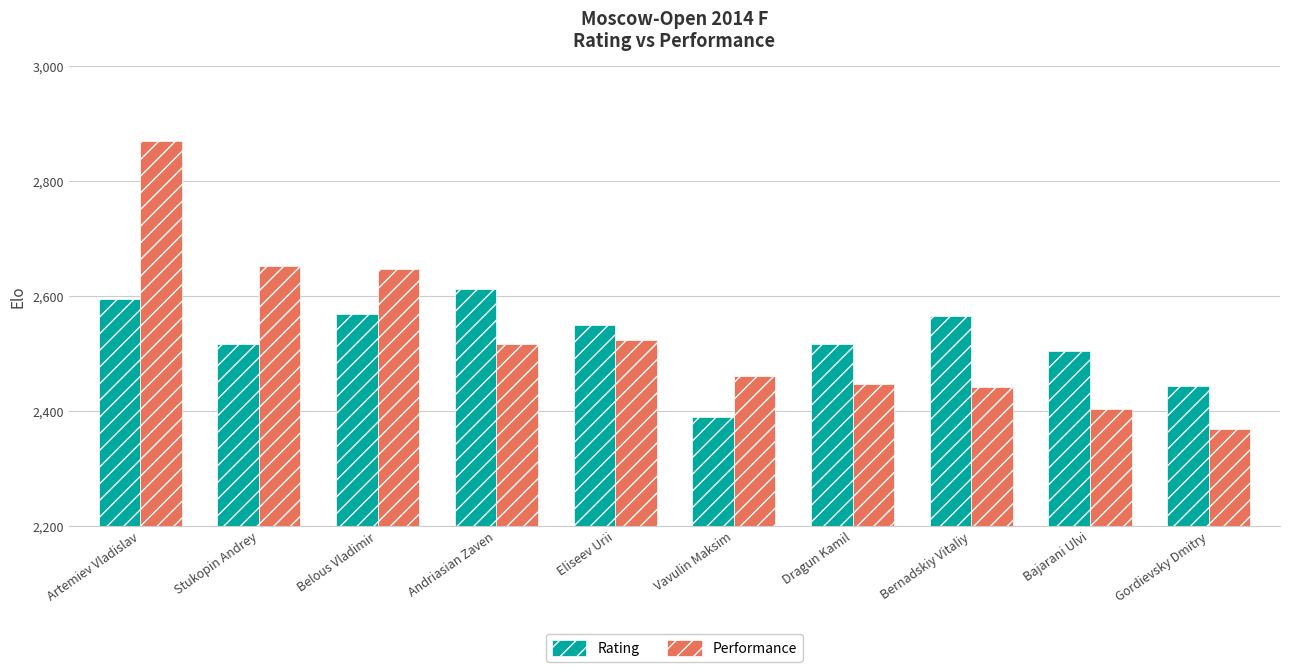

Reading left to right, extract all data points from this chart.

Rating: Artemiev Vladislav=2595	Stukopin Andrey=2517	Belous Vladimir=2569	Andriasian Zaven=2611	Eliseev Urii=2549	Vavulin Maksim=2390	Dragun Kamil=2517	Bernadskiy Vitaliy=2565	Bajarani Ulvi=2504	Gordievsky Dmitry=2444
Performance: Artemiev Vladislav=2869	Stukopin Andrey=2652	Belous Vladimir=2646	Andriasian Zaven=2517	Eliseev Urii=2524	Vavulin Maksim=2461	Dragun Kamil=2447	Bernadskiy Vitaliy=2442	Bajarani Ulvi=2404	Gordievsky Dmitry=2369